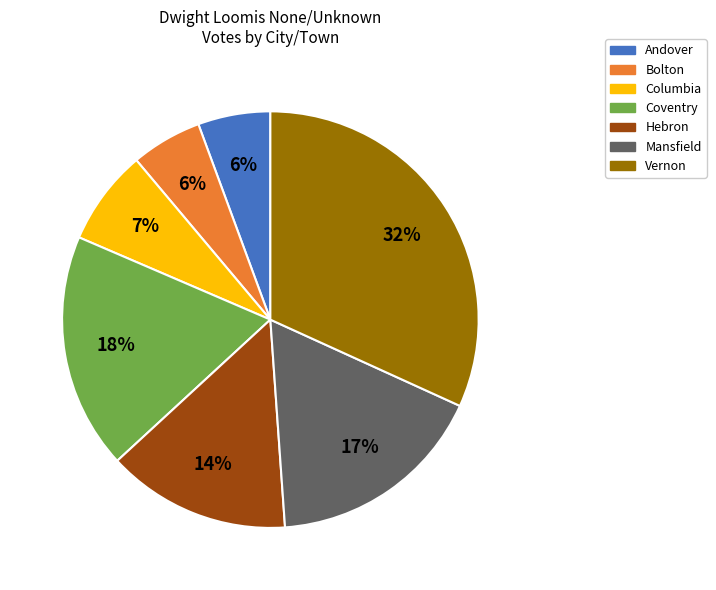

Combined, do Andover and Mansfield account for over 50%?

No